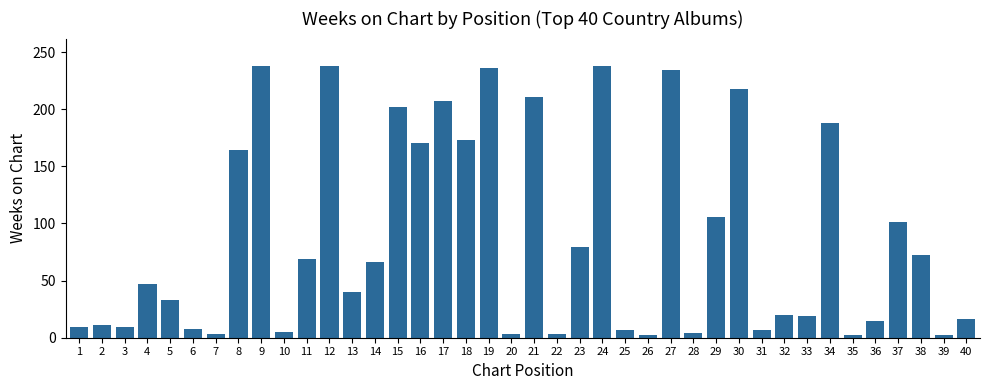

What is the ratio of the value at 21 to the value at 38?

2.9